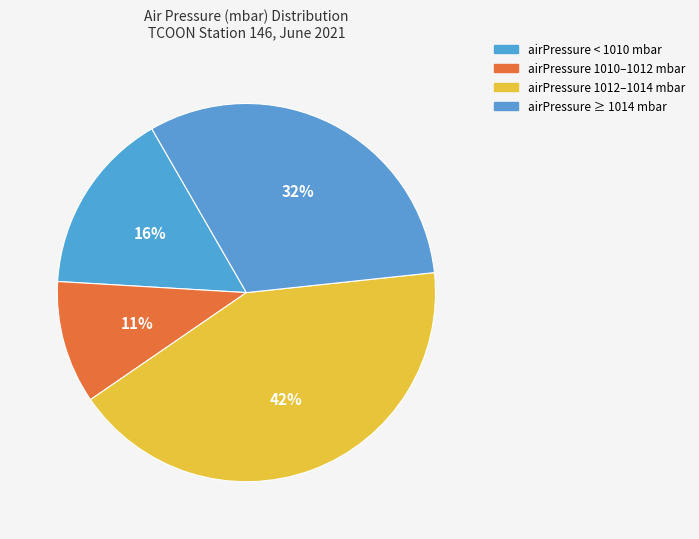

How many segments does this pie chart have?

4